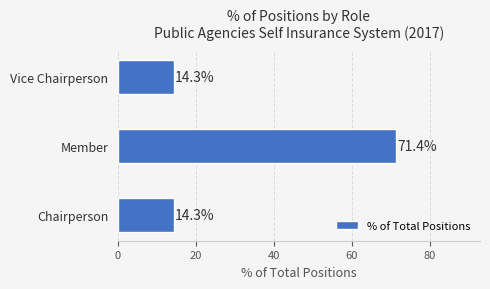

What is the maximum value shown in the chart?

71.4